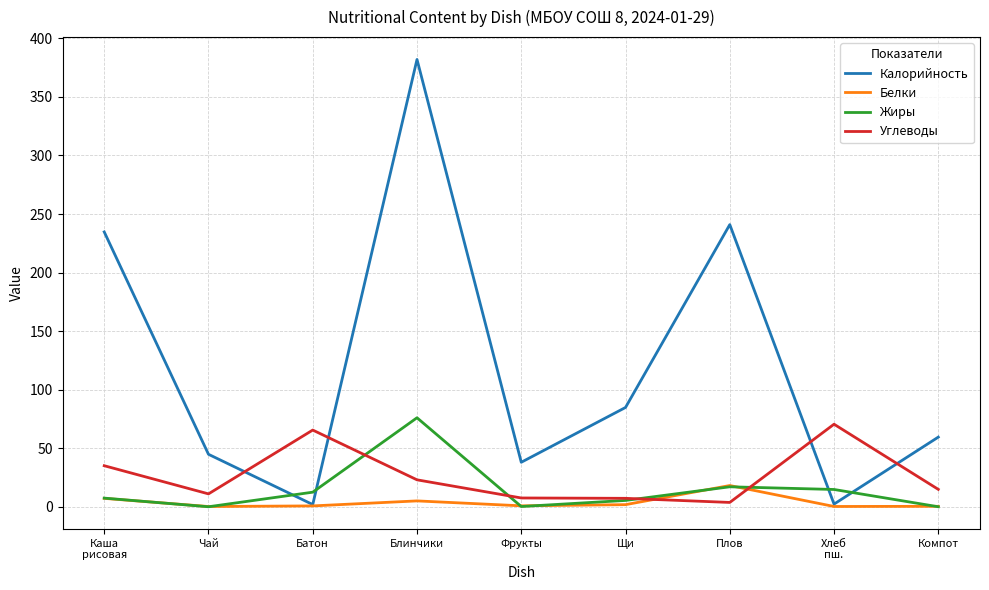

The value of Калорийность at Блинчики is 382.0. True or false?

True